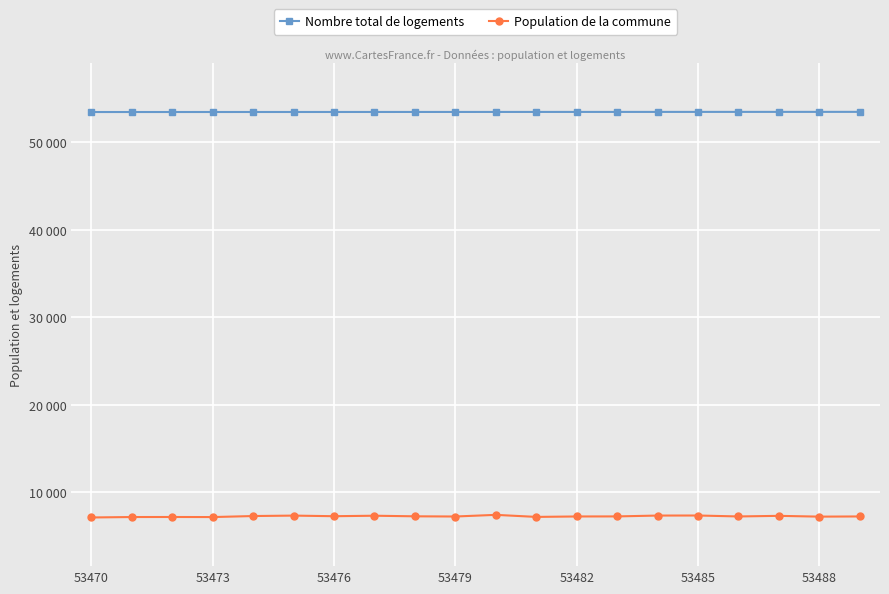

What is the difference between the second highest and second lowest values in the Population de la commune series?

178